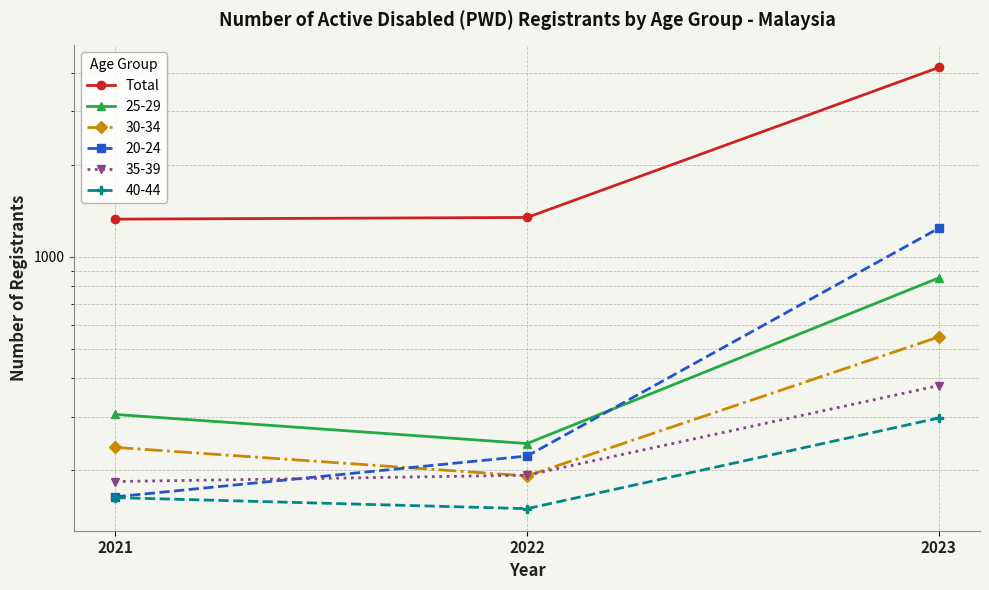

Rank the categories by value from lowest to highest.

2021, 2022, 2023